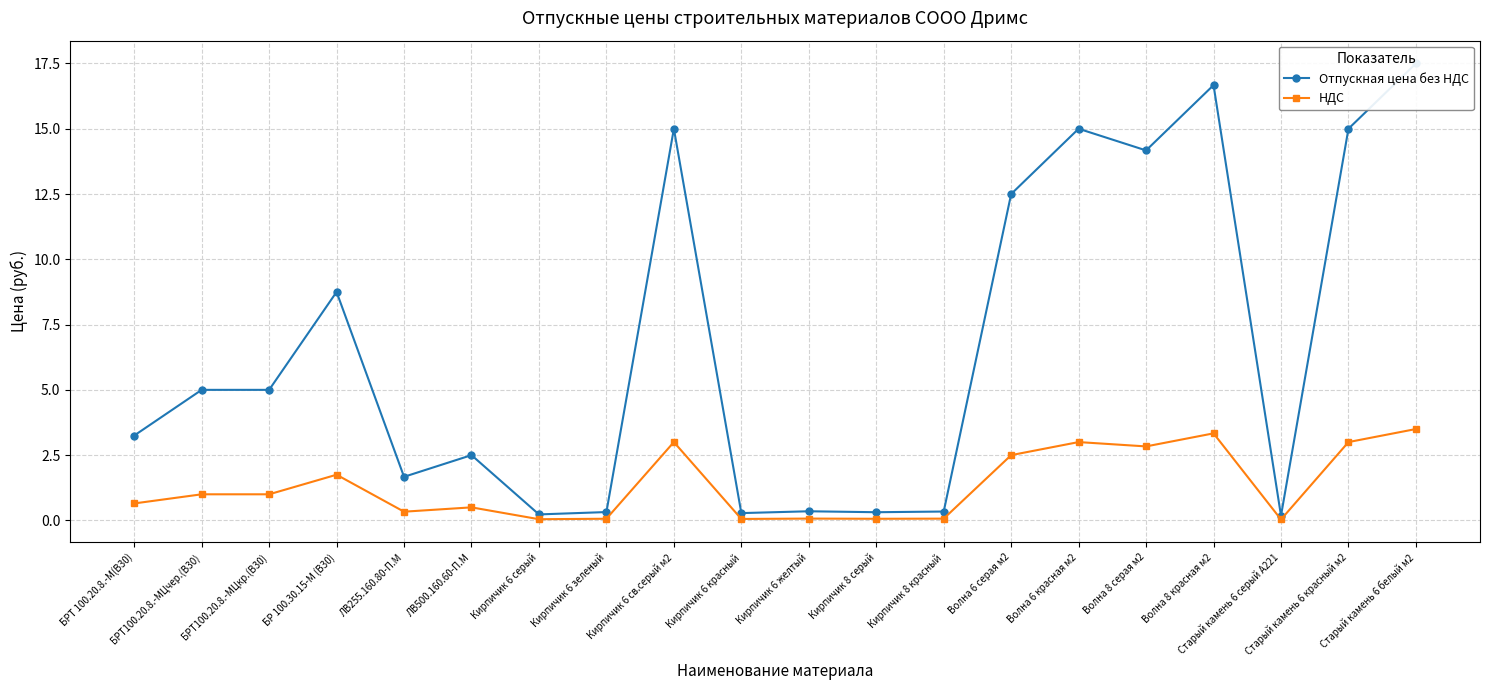

At how many categories does at least one series exceed 2?

12